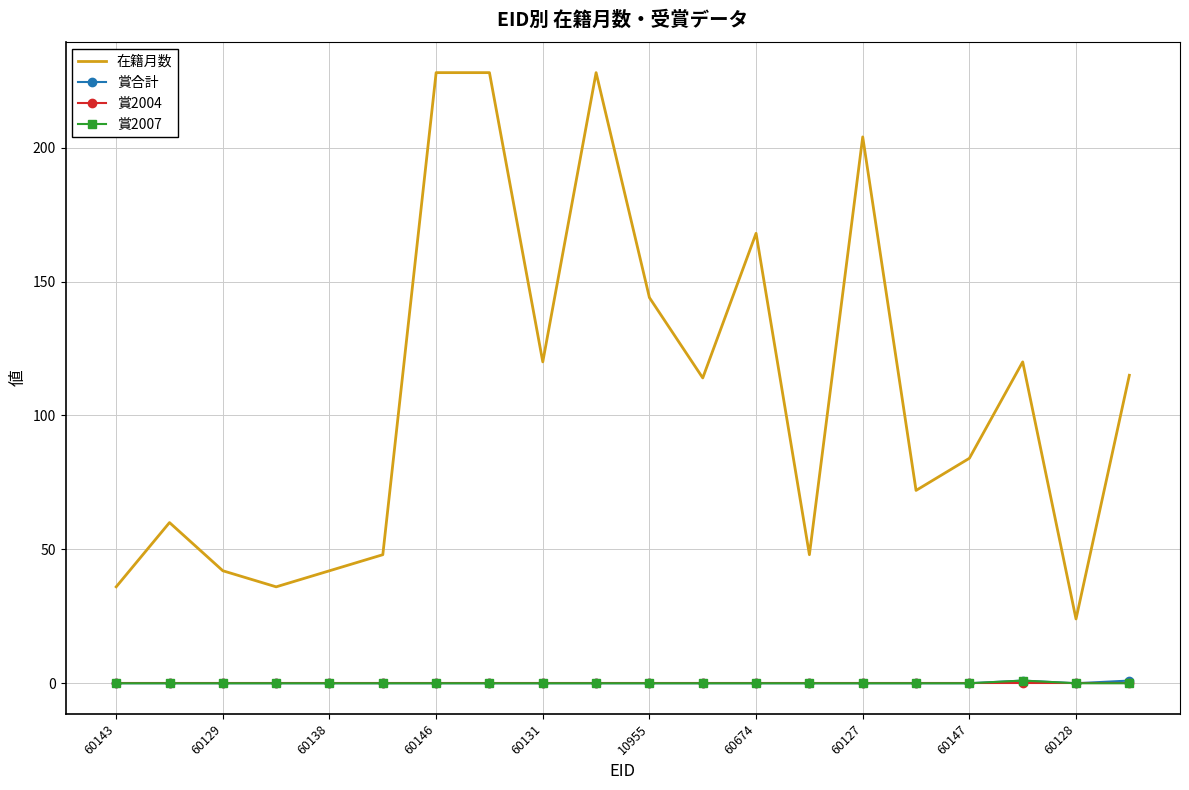

Which series has the largest total across all categories?

在籍月数